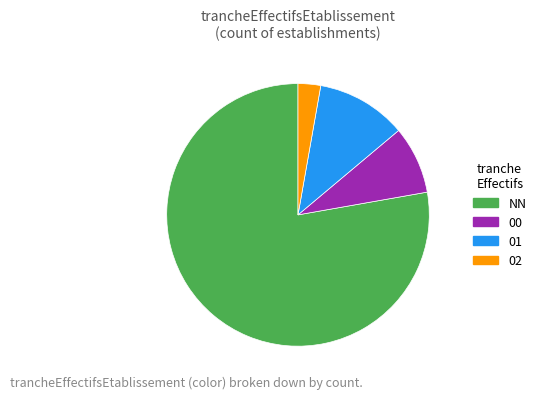

Which slice is the largest?

NN